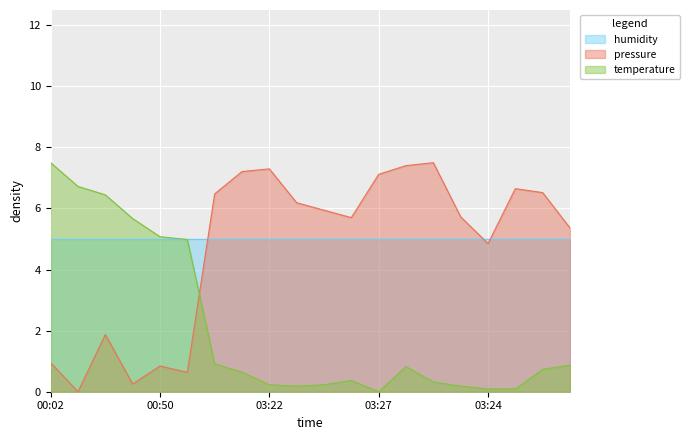

At which label does temperature reach its minimum?

03:27